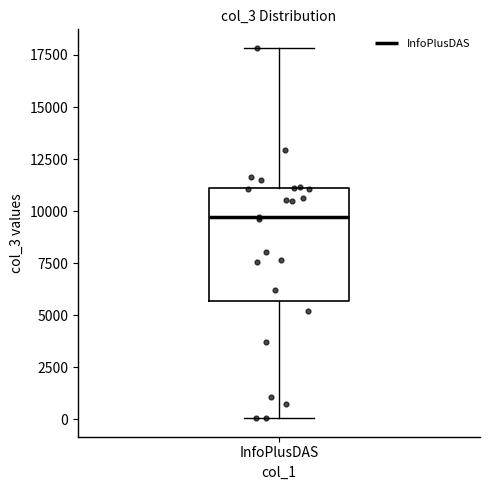

Transcribe this box plot: give where the median line is, the range the box spans, and where the two whiskers end, as read against the y-axis. The values are not printed on the chart, so give them approximately, as read against the axis.

median 9500, box 5500 to 11000, whiskers 0 to 18000